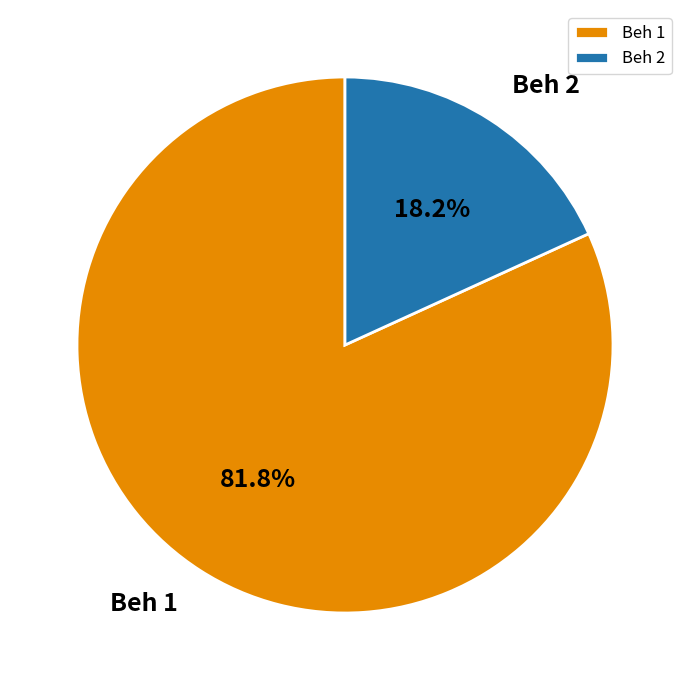

True or false: Beh 1 accounts for 55% of the total.

False